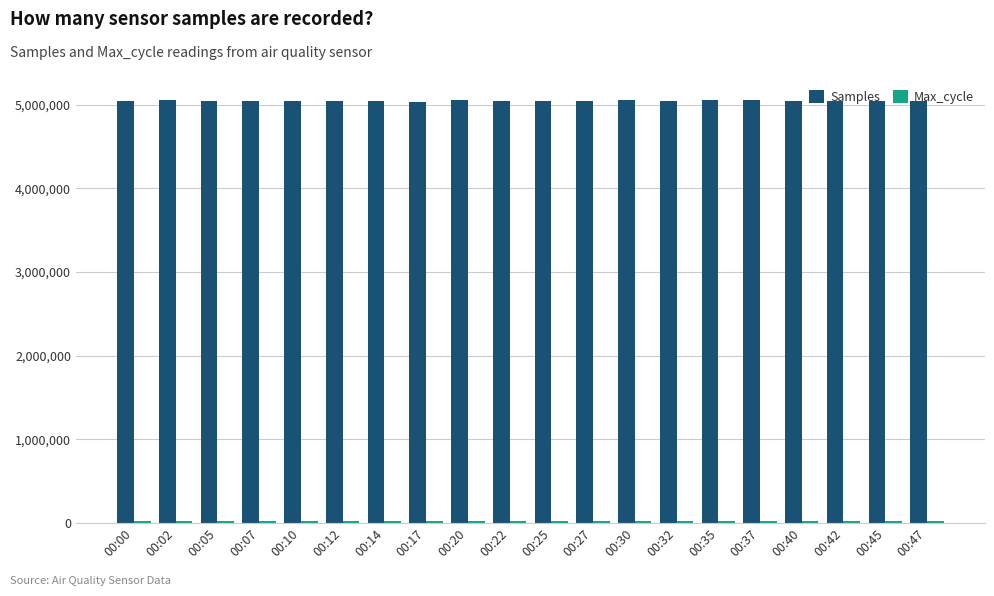

What is the maximum value for Samples?

5054684